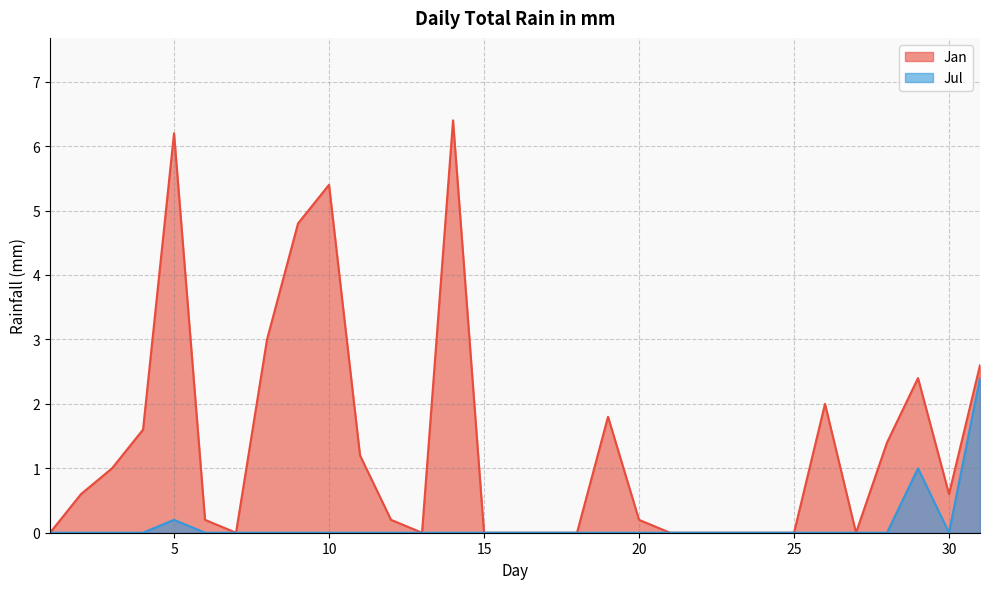

Reading left to right, what are all the values shown in this chart?

Jan: 1=0.0	2=0.6	3=1.0	4=1.6	5=6.2	6=0.2	7=0.0	8=3.0	9=4.8	10=5.4	11=1.2	12=0.2	13=0.0	14=6.4	15=0.0	16=0.0	17=0.0	18=0.0	19=1.8	20=0.2	21=0.0	22=0.0	23=0.0	24=0.0	25=0.0	26=2.0	27=0.0	28=1.4	29=2.4	30=0.6	31=2.6
Jul: 1=0.0	2=0.0	3=0.0	4=0.0	5=0.2	6=0.0	7=0.0	8=0.0	9=0.0	10=0.0	11=0.0	12=0.0	13=0.0	14=0.0	15=0.0	16=0.0	17=0.0	18=0.0	19=0.0	20=0.0	21=0.0	22=0.0	23=0.0	24=0.0	25=0.0	26=0.0	27=0.0	28=0.0	29=1.0	30=0.0	31=2.4